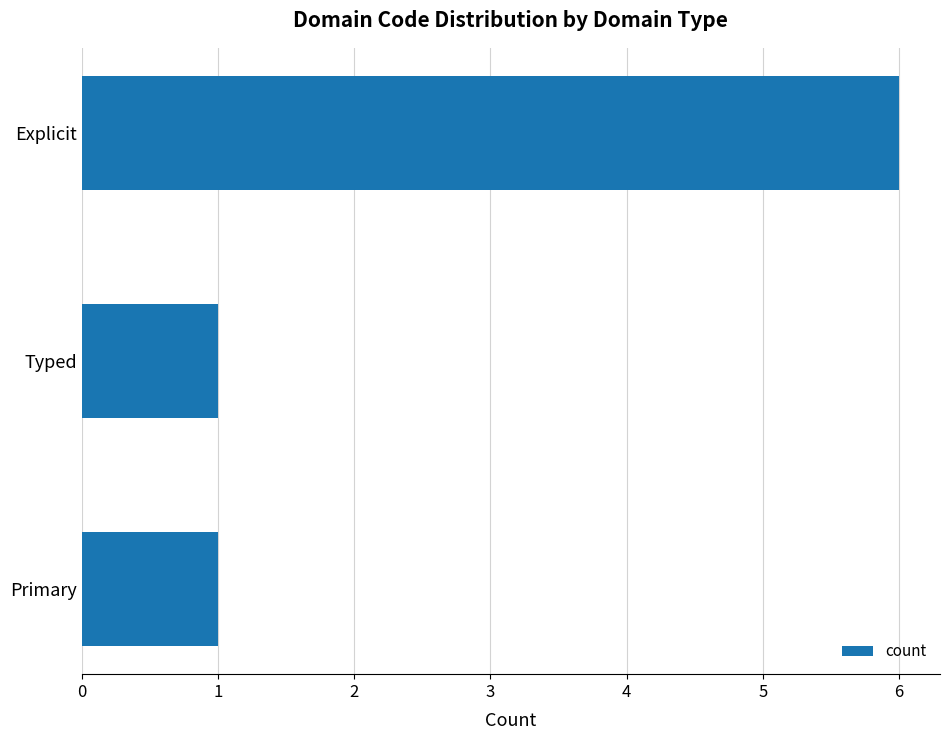

Reading top to bottom, what are all the values shown in this chart?

Explicit=6	Typed=1	Primary=1